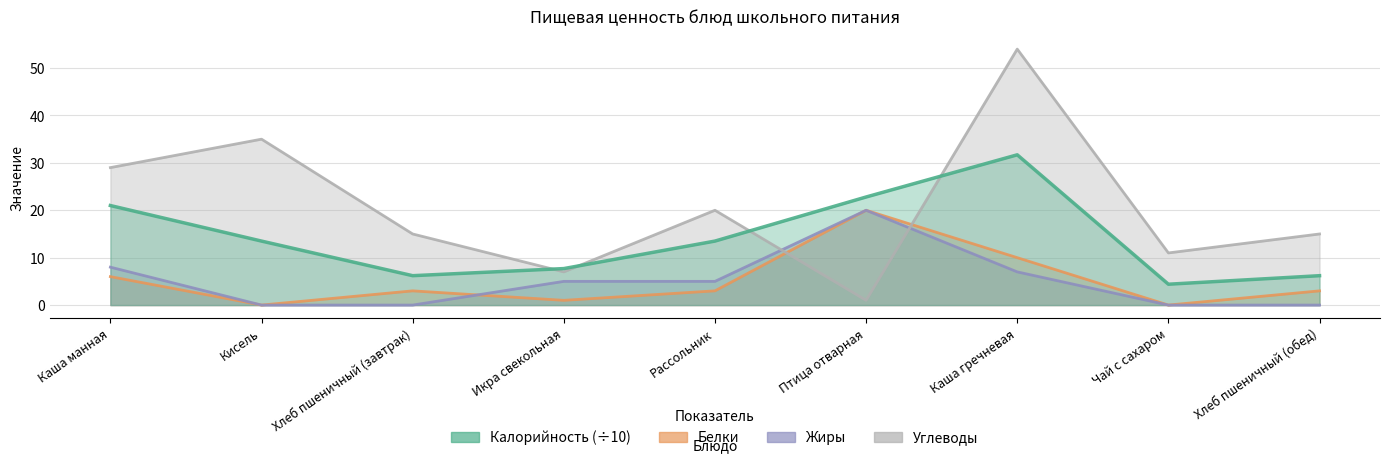

How many intersections are there between Углеводы and Калорийность?

4